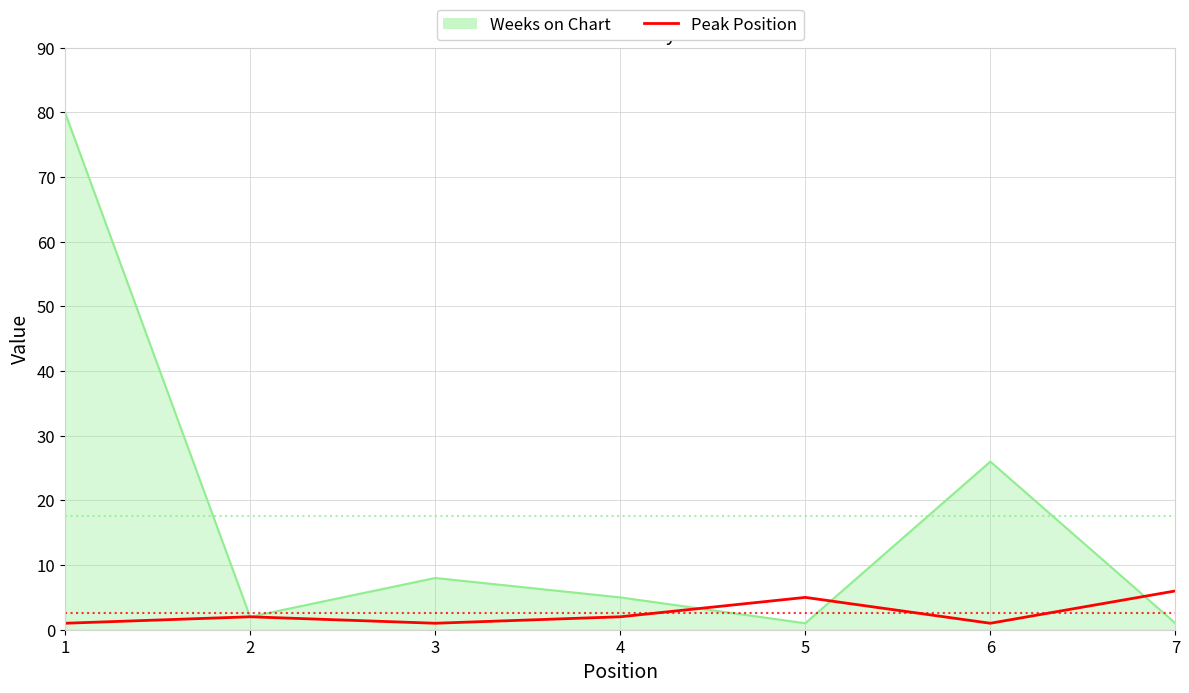

Where is Weeks on Chart nearest to the value 40?

6